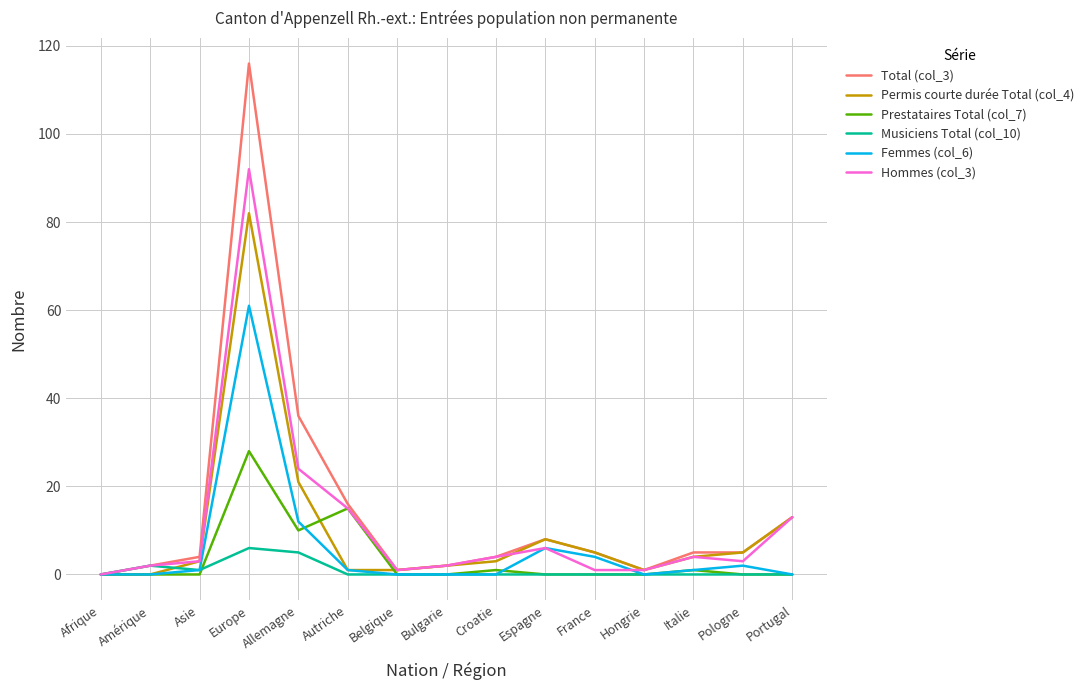

At which category is the sum across all series the highest?

Europe